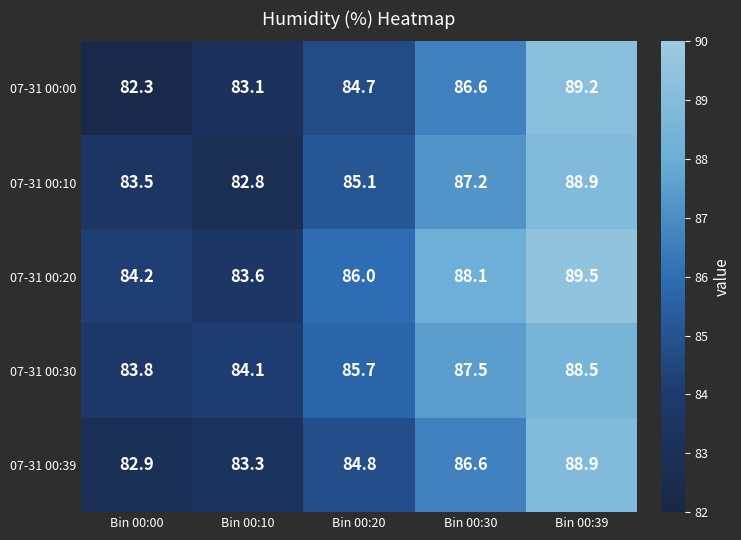

Count the number of data series in this chart.

5